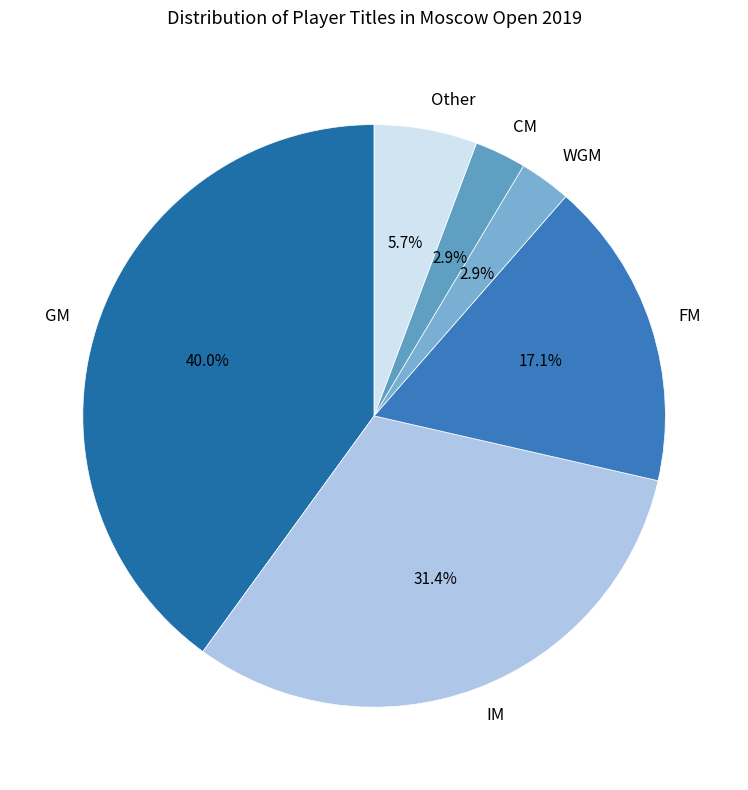

What portion of the pie excludes FM?

82.9%